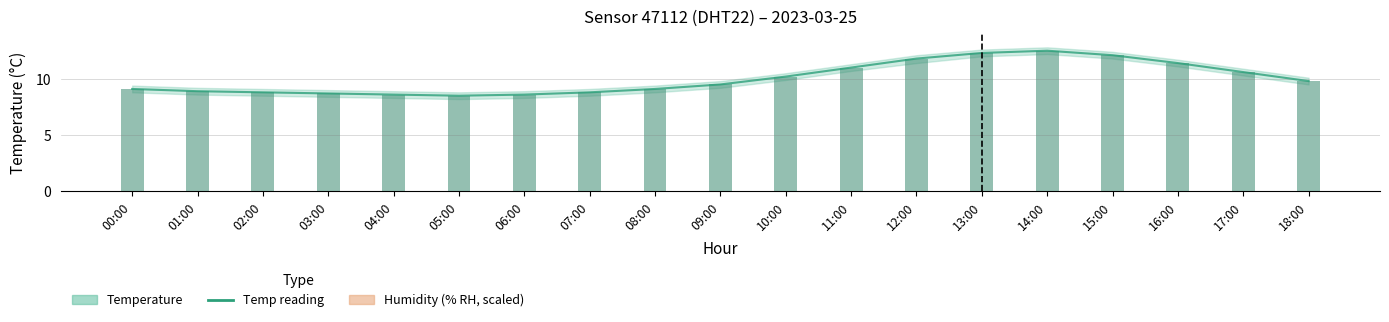

Is the value of Humidity at 11:00 greater than the value of Temperature (°C) at 01:00?

Yes